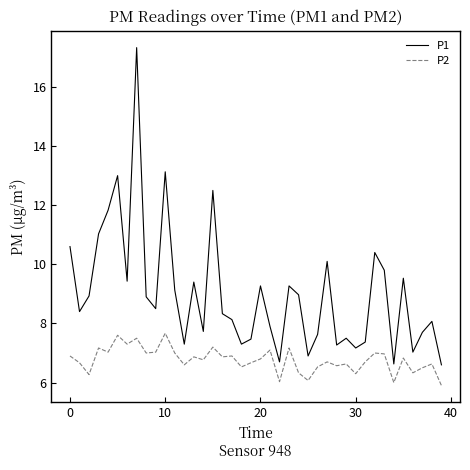

What is the difference between the second highest and minimum values in the P1 series?

6.5